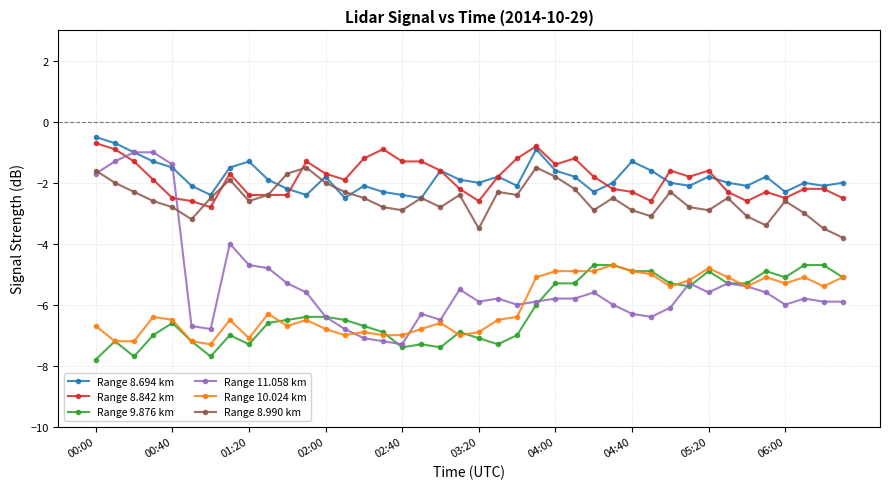

True or false: Range 8.990 km has more than 1 points higher than both neighbors.

True